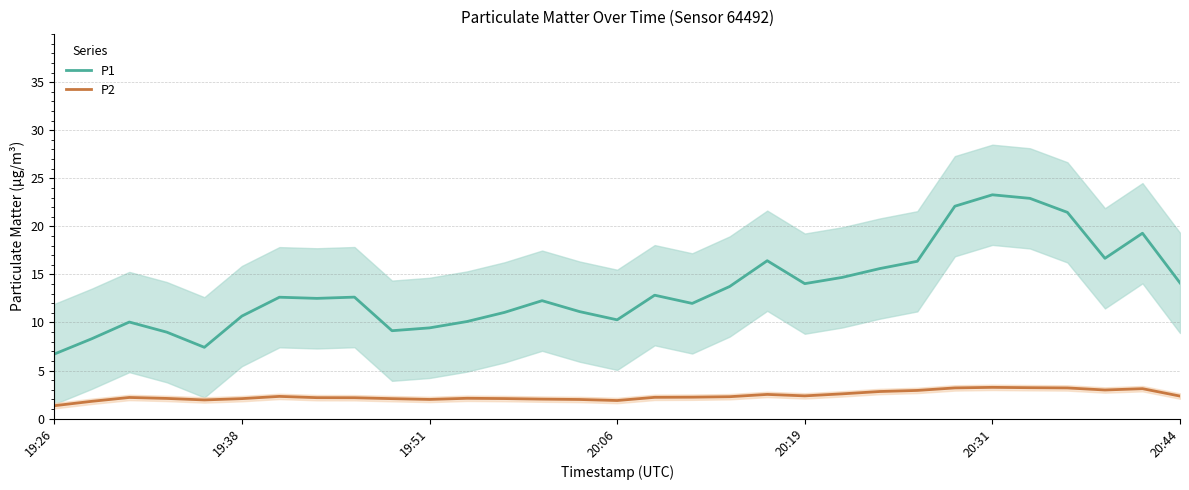

What is the minimum value for P2?

1.3